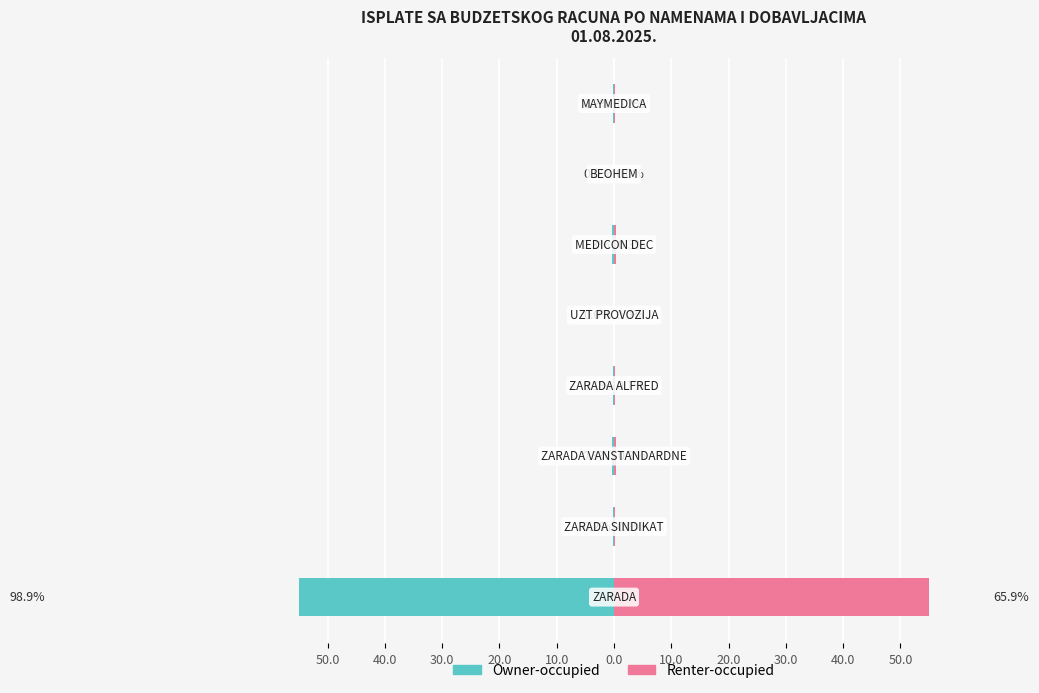

Reading left to right, what are all the values shown in this chart?

Owner-occupied: -98.9	-0.2	-0.3	-0.1	0.0	-0.3	0.0	-0.2
Renter-occupied: 65.9	0.1	0.3	0.1	0.0	0.3	0.0	0.2